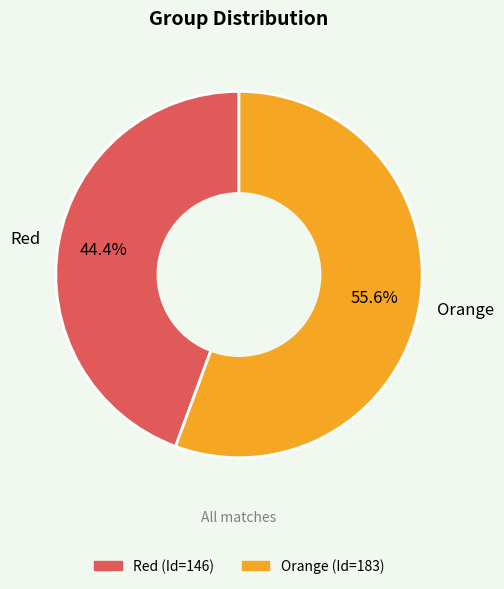

Do Orange and Red together represent more than half of the pie?

Yes